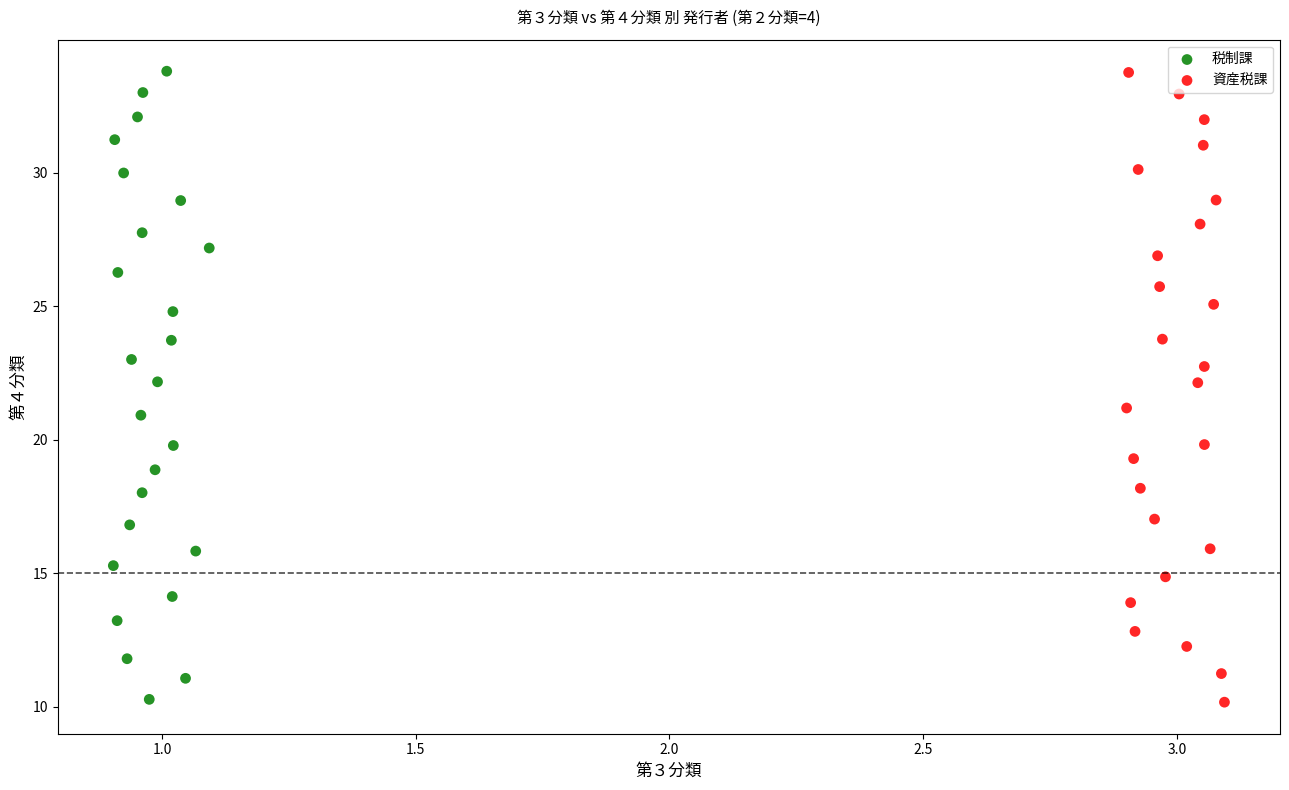

Which series has the widest spread of Y values?

資産税課